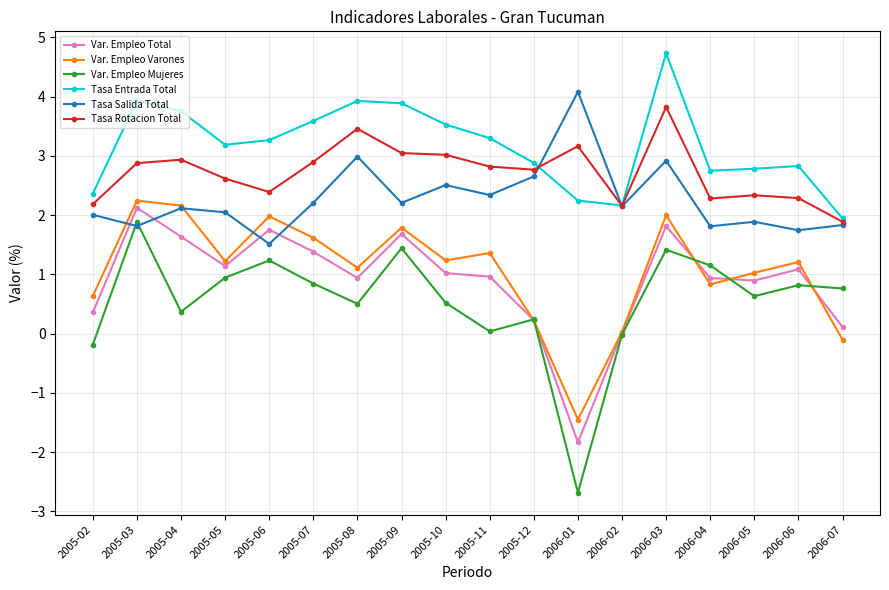

Is the value of Tasa Entrada Total at 2005-09 greater than the value of Tasa Rotacion Total at 2005-10?

Yes